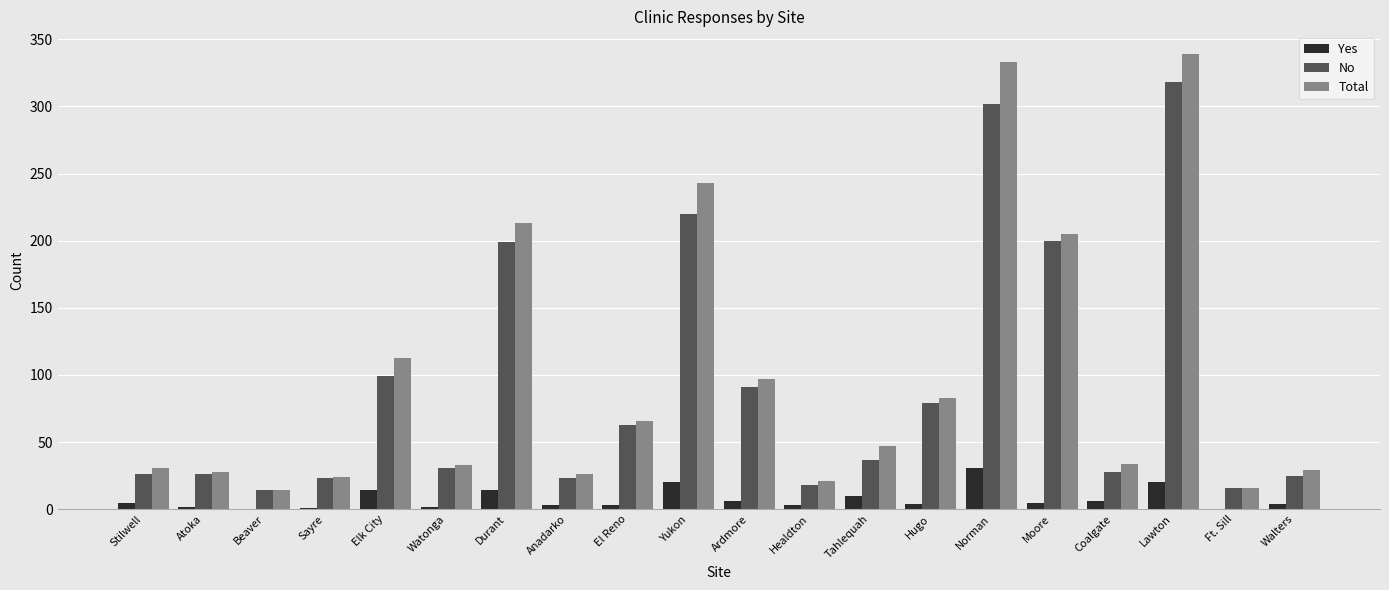

At which category is the sum across all series the highest?

Lawton